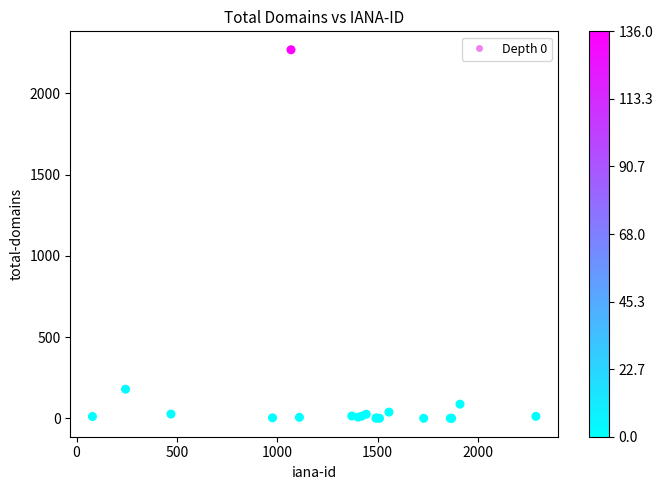

What Y value in the scatter plot is closest to 1134?

179